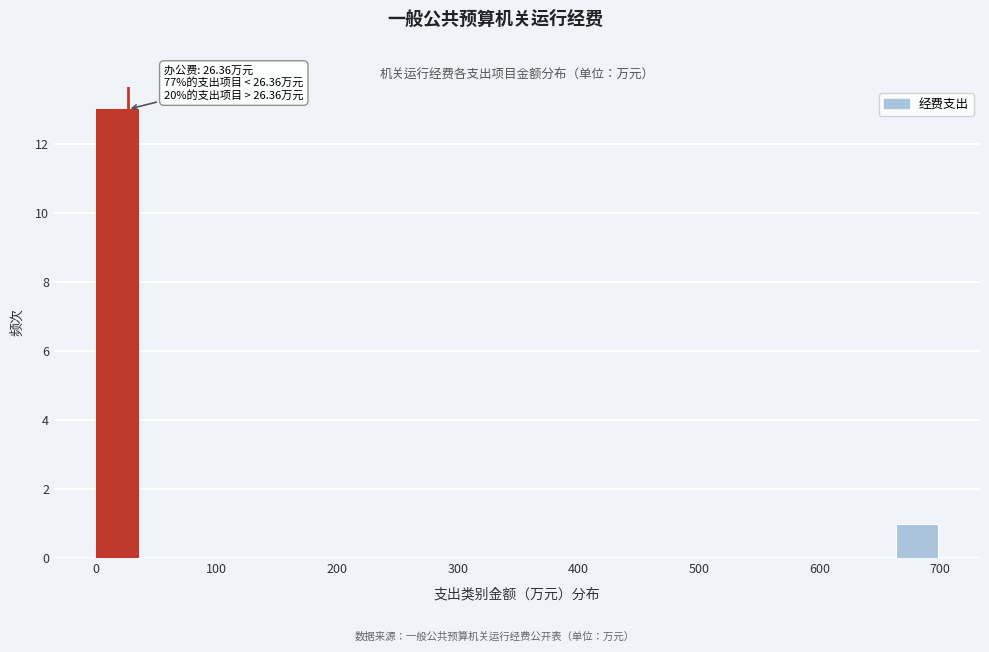

Read against the x-axis, roughly where is the centre of the tallest bar?

20